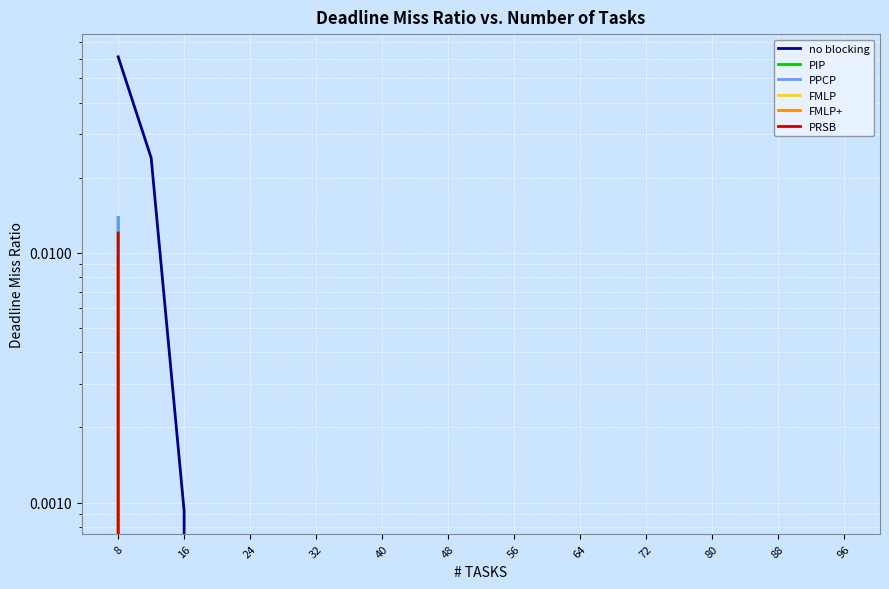

True or false: no blocking has a value of 0.1 at 8.

False